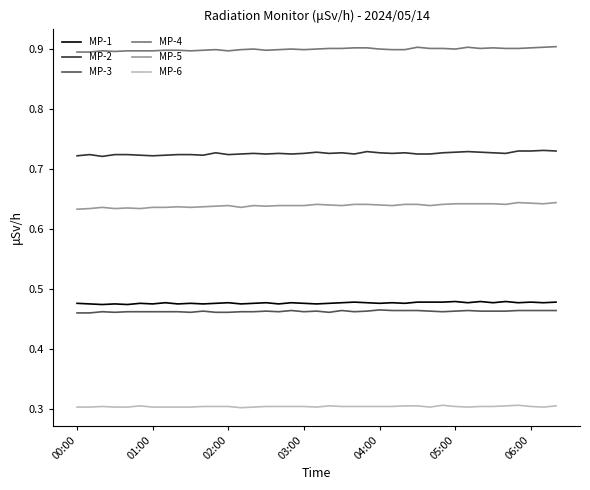

What is the greatest value displayed?

0.9